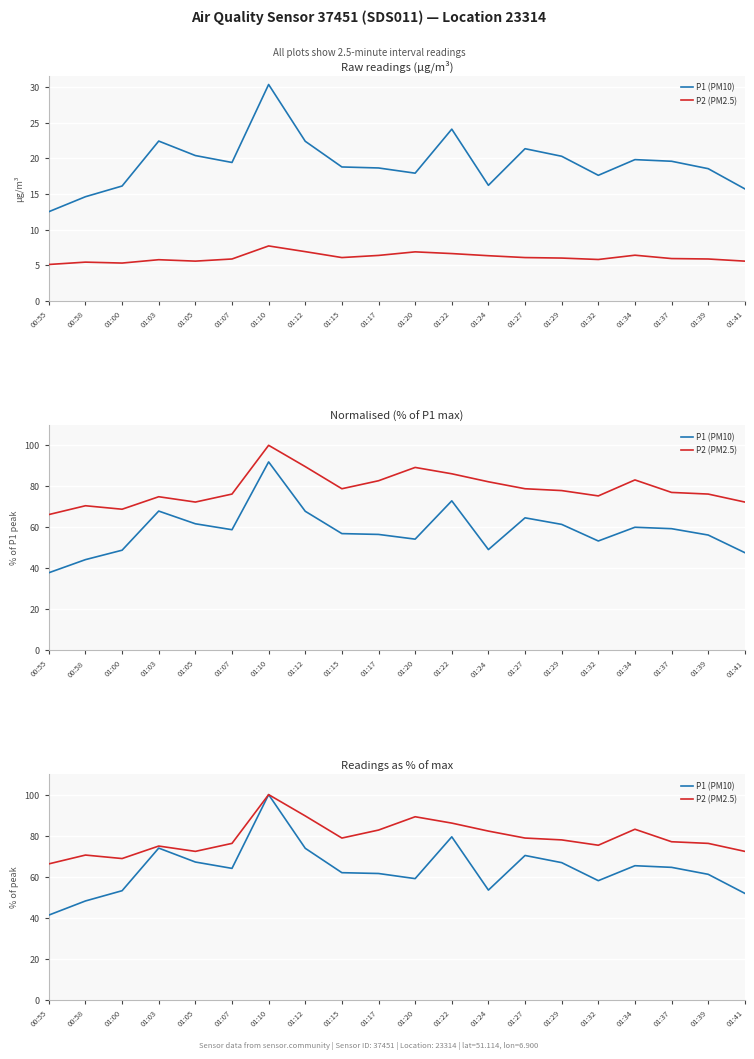

What are all the series names shown in the legend?

P1 (PM10), P2 (PM2.5)